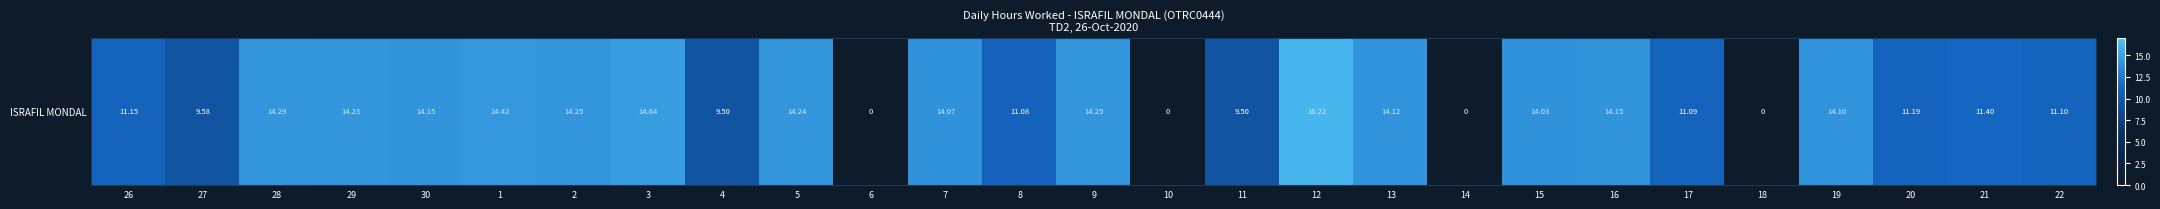

Reading left to right, extract all data points from this chart.

11.2	9.6	14.3	14.2	14.2	14.4	14.2	14.6	9.5	14.2	0.0	14.1	11.1	14.2	0.0	9.5	16.2	14.1	0.0	14.0	14.2	11.1	0.0	14.1	11.2	11.4	11.1